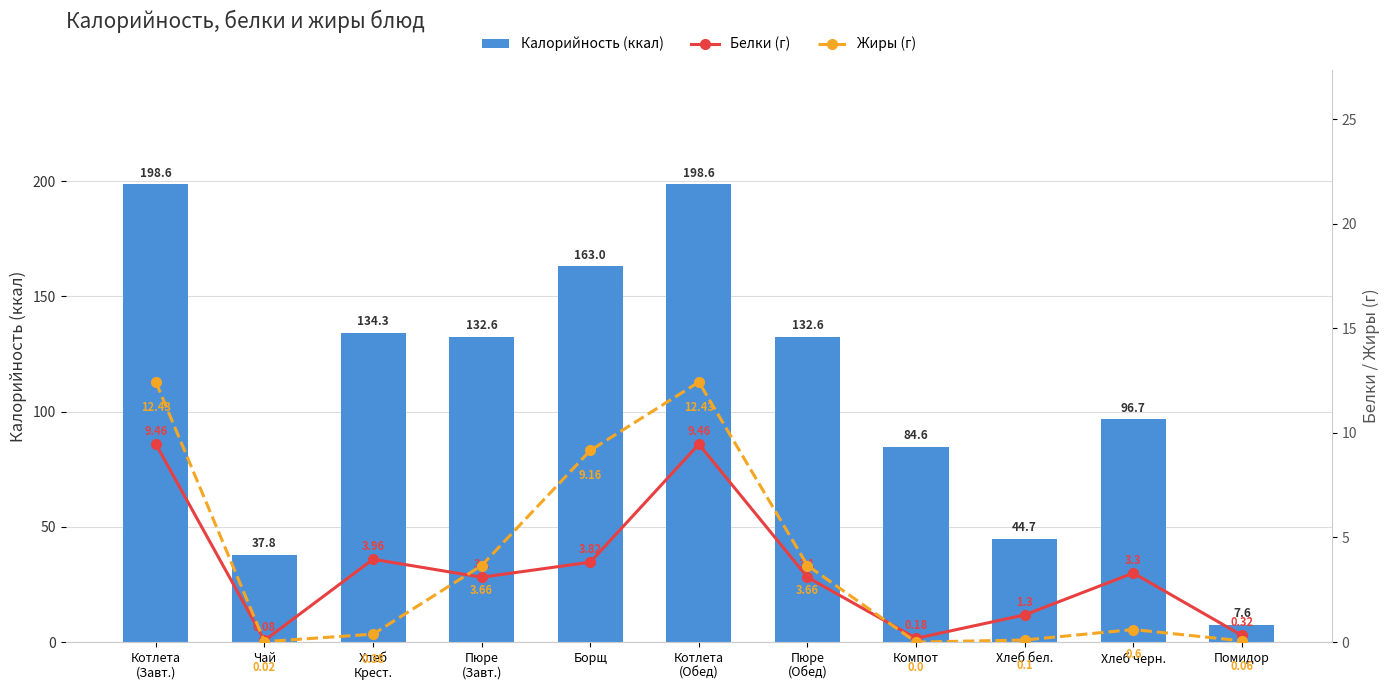

What is the approximate value of Жиры (г) at Борщ?

9.2